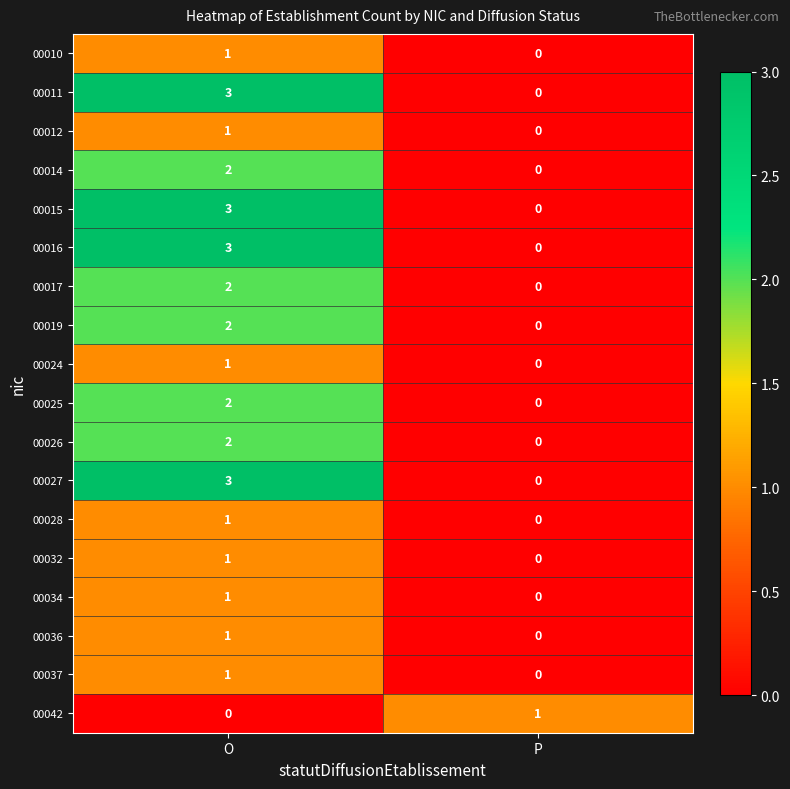

Is it true that 00034 equals 0 at P?

True